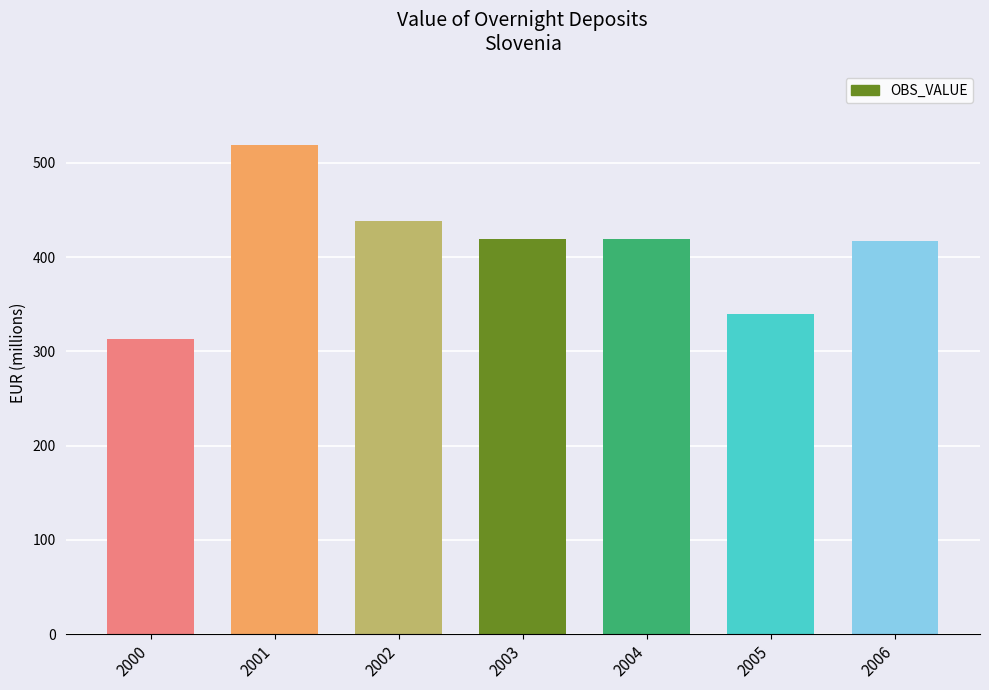

Which label corresponds to the smallest value in the chart?

2000